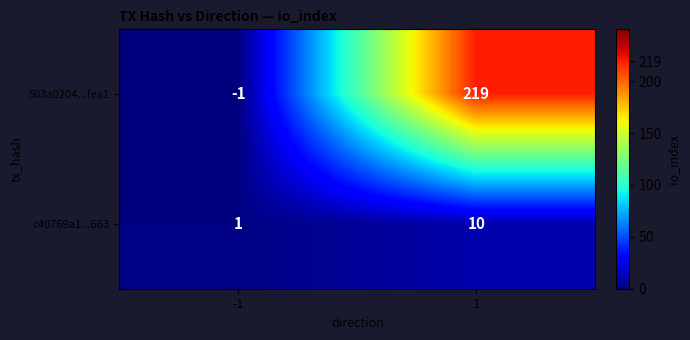

What is the sum of the 503a0204...fea1 values at -1 and 1?

218